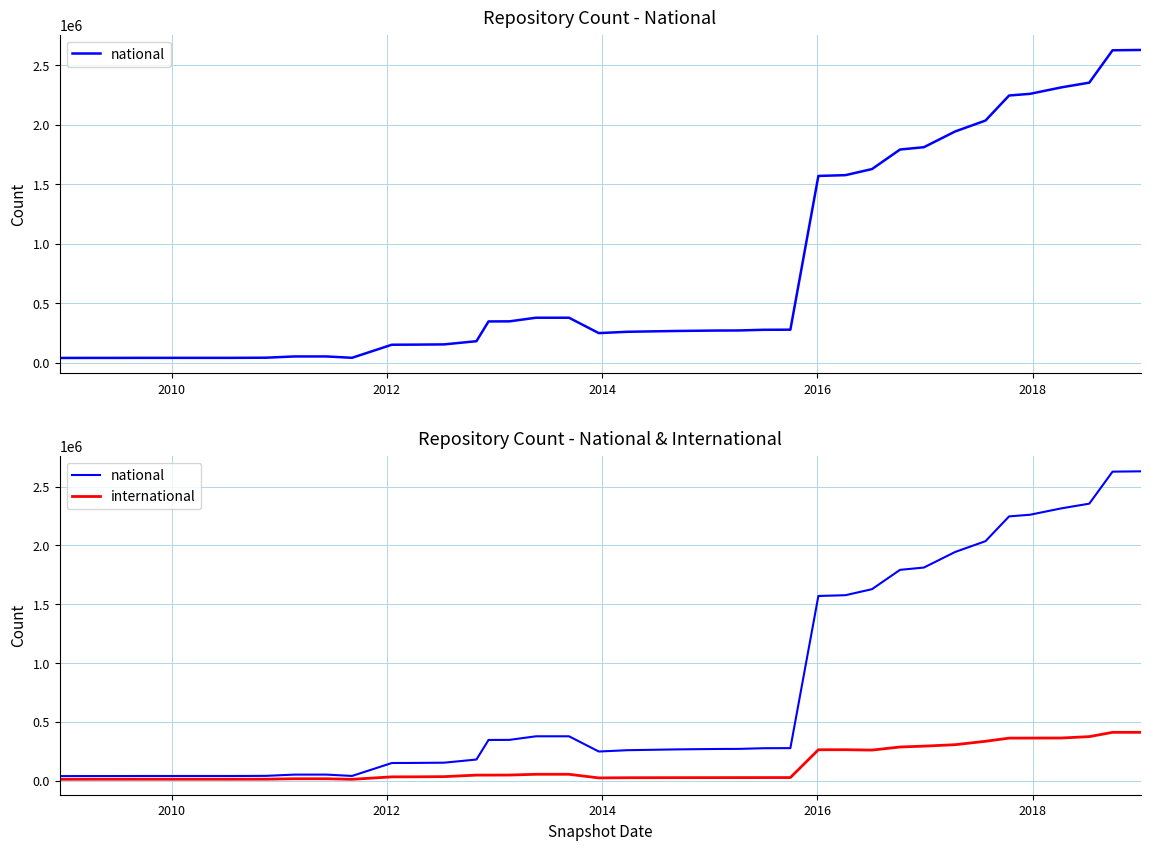

What are all the series names shown in the legend?

national, international